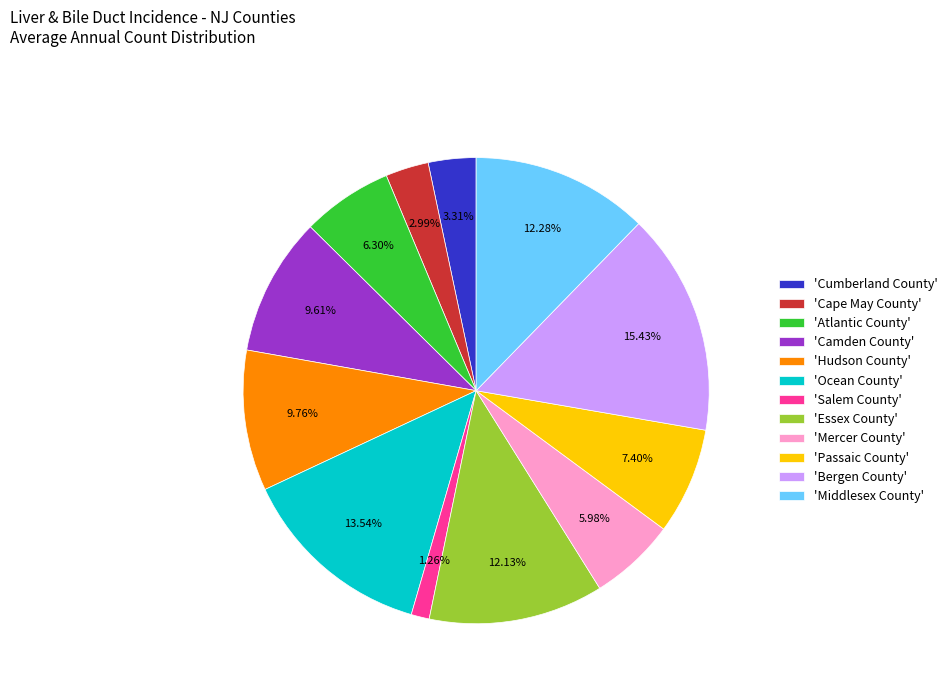

Approximately how many times larger is the value at 'Essex County' compared to 'Mercer County'?

2.0